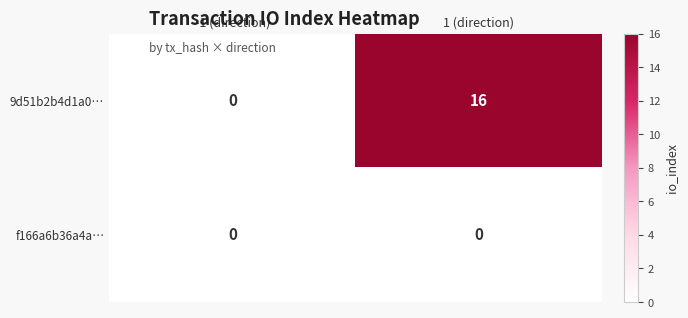

What is the difference between the maximum and minimum values in the 9d51b2b4d1a0… series?

16